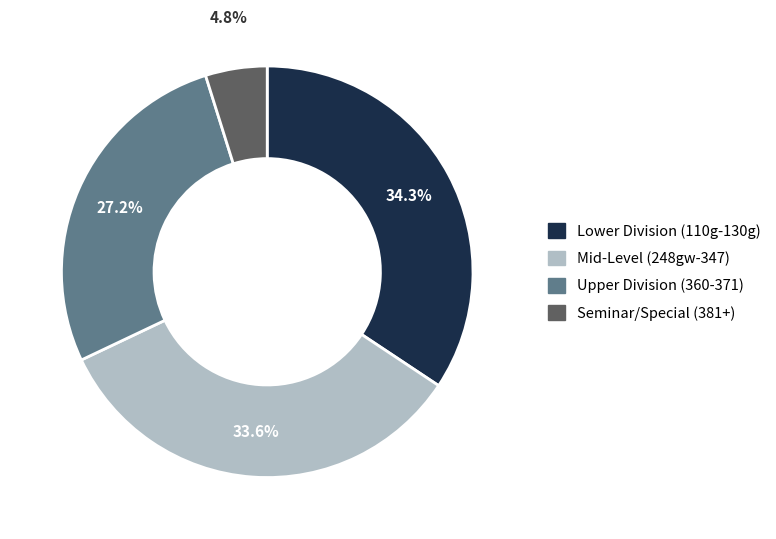

Is there any slice that represents more than half of the pie?

No